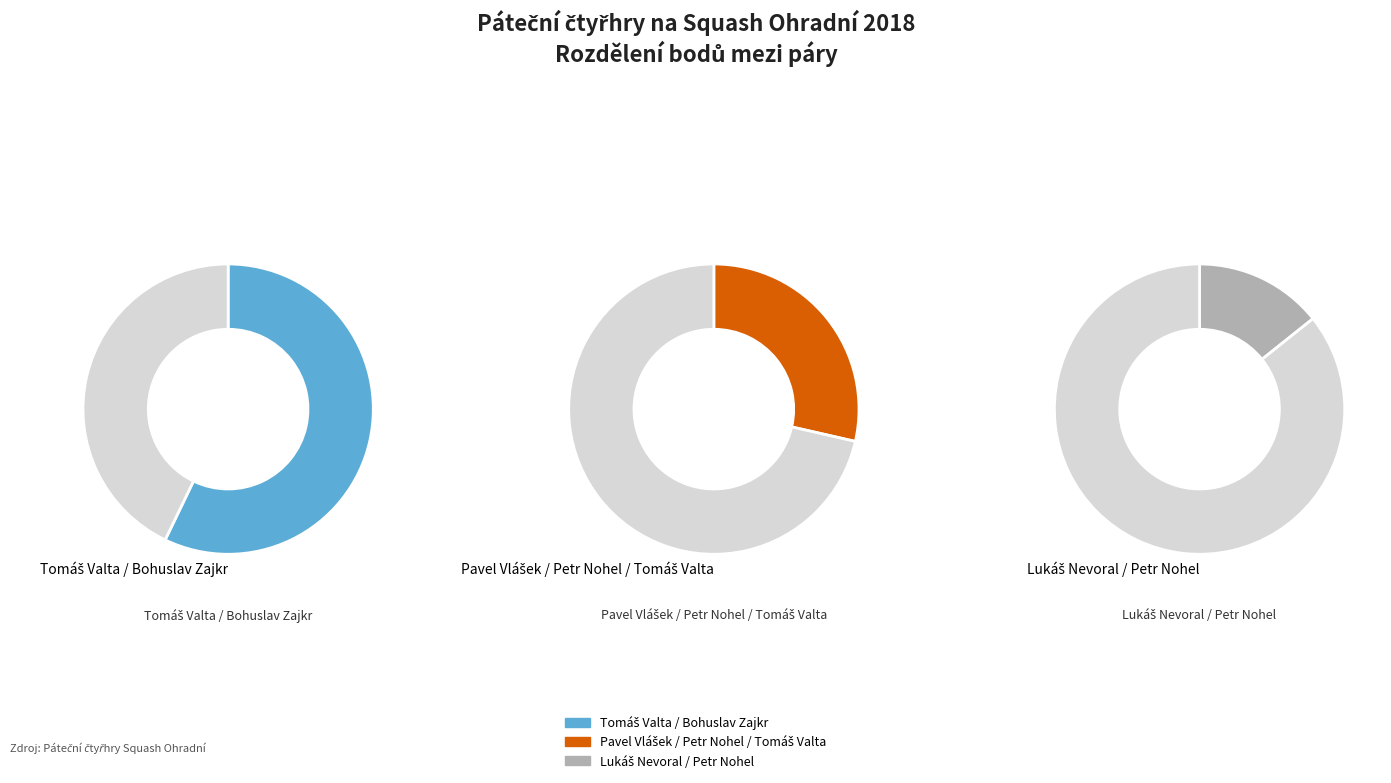

Which slice is the smallest?

Lukáš Nevoral / Petr Nohel